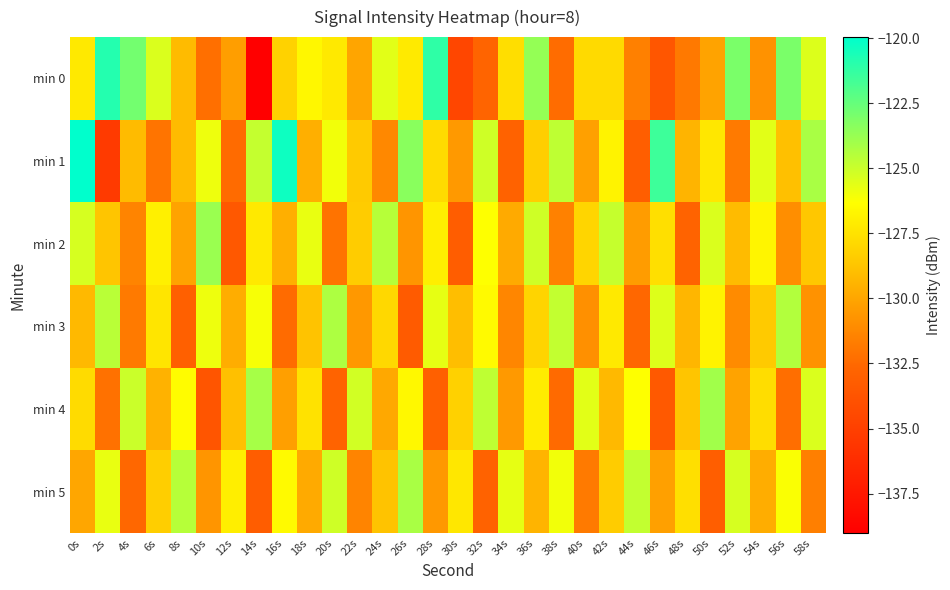

What is the difference between the highest and lowest values at 16s?

12.1